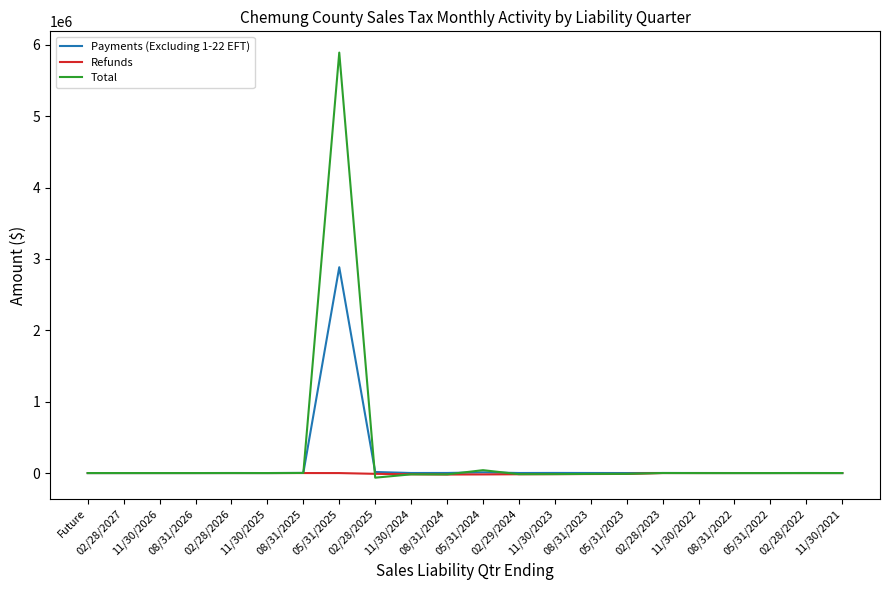

What is the minimum value shown in the chart?

-64877.9